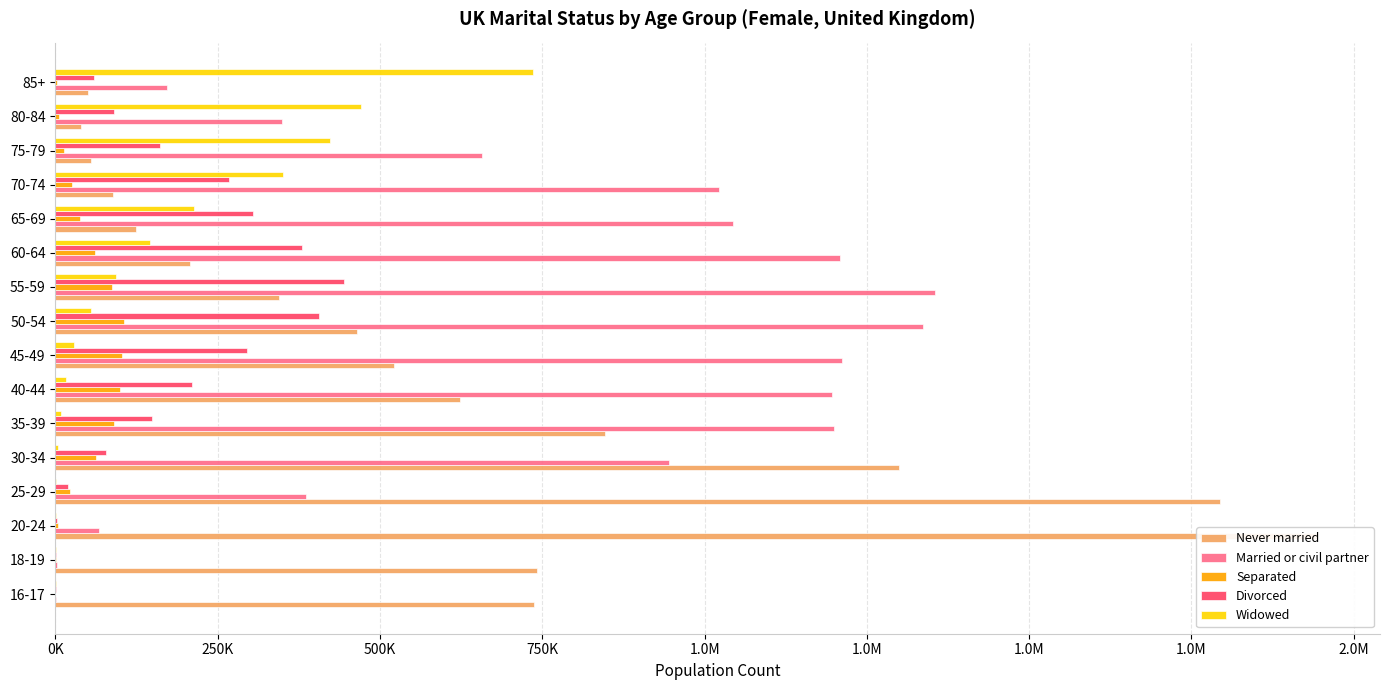

List the series in order of their peak value, lowest first.

Separated, Divorced, Widowed, Married or civil partner, Never married